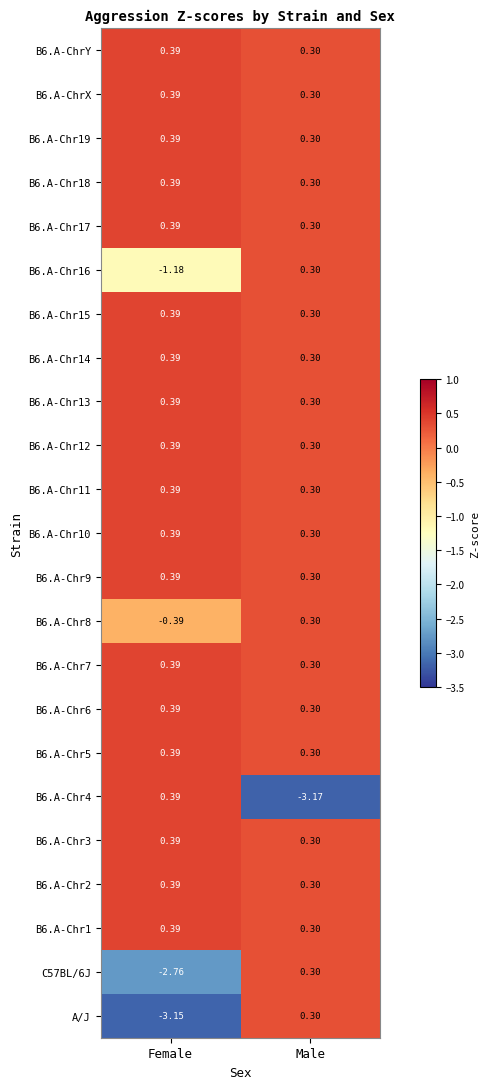

Where does the A/J series first go above 0?

Male